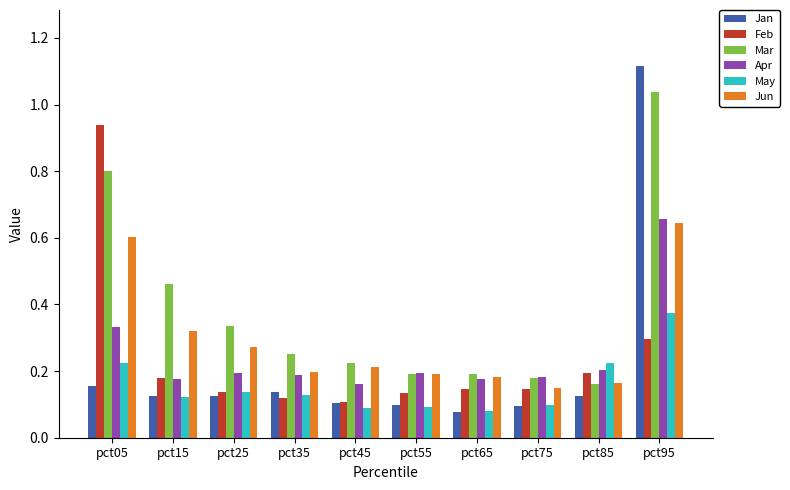

Is it true that Jan equals 0.2 at pct35?

False